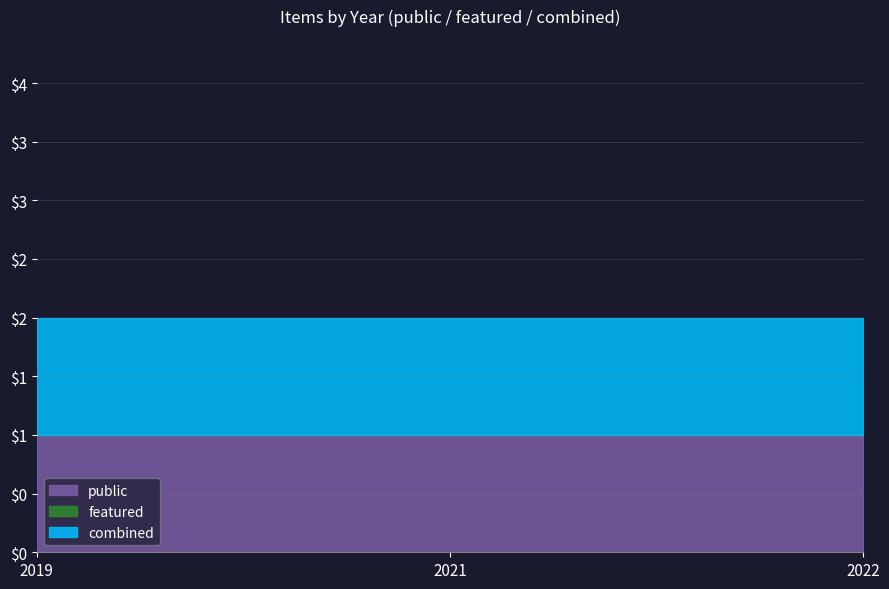

Which series has the largest total across all categories?

public